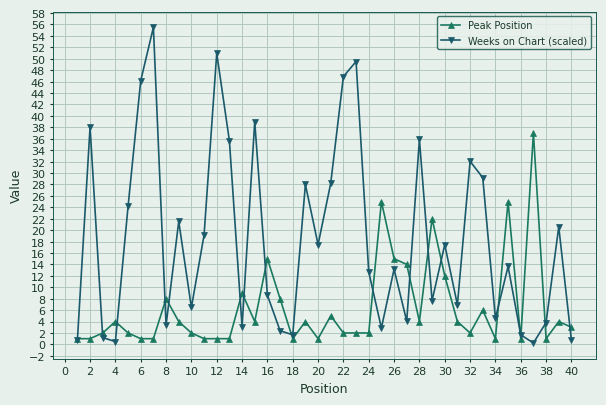

What is the maximum value shown in the chart?

55.5